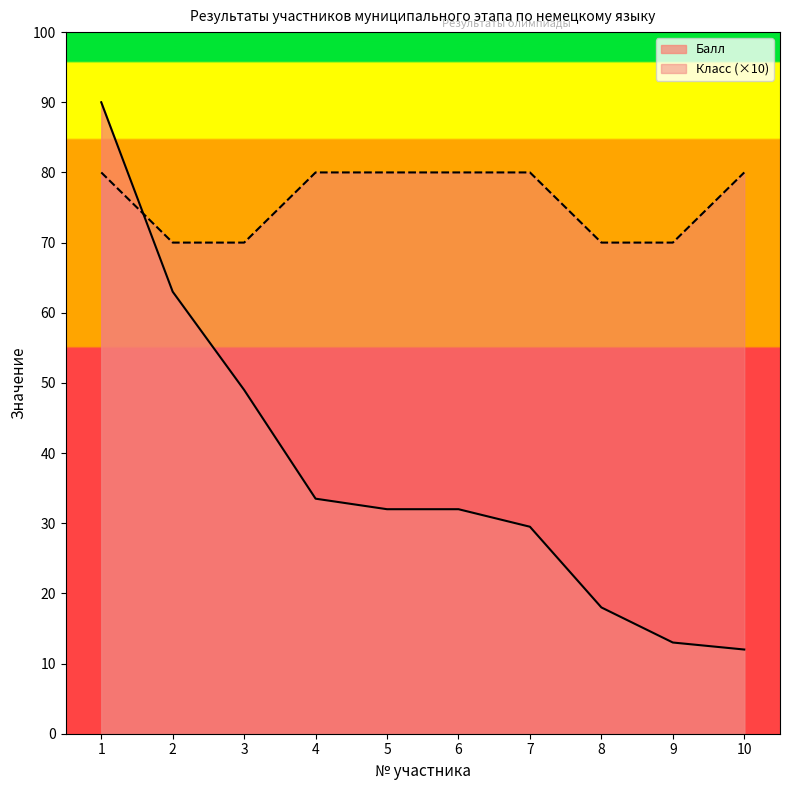

How many distinct data groups are displayed?

2